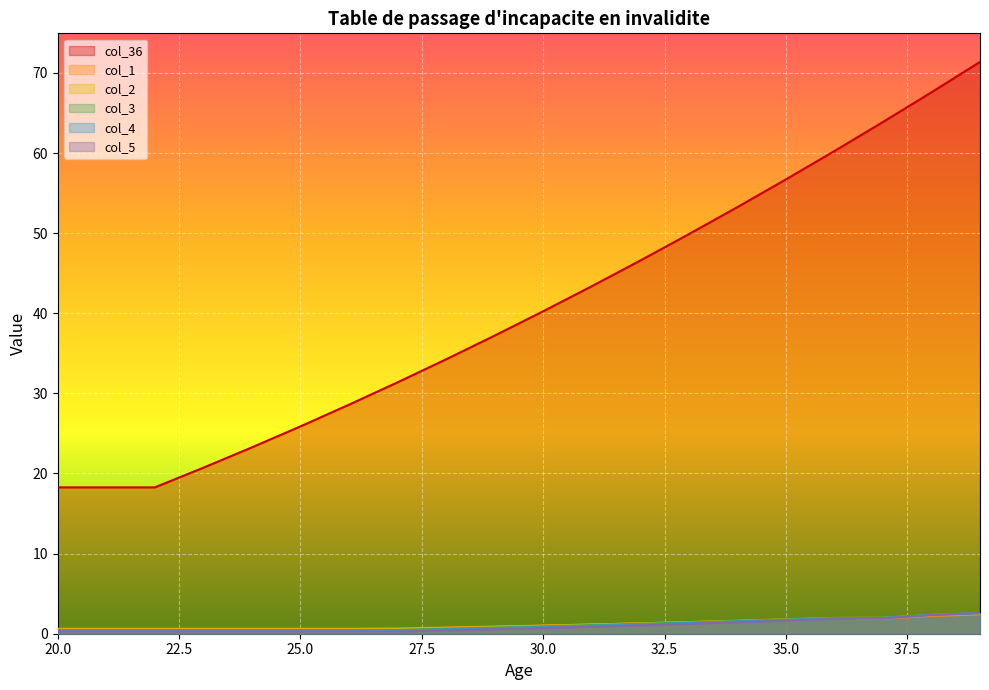

Reading left to right, list all the values displayed in this chart.

col_36: 20=18.3	21=18.3	22=18.3	23=20.7	24=23.3	25=25.9	26=28.6	27=31.4	28=34.3	29=37.2	30=40.2	31=43.4	32=46.6	33=49.9	34=53.2	35=56.7	36=60.2	37=63.9	38=67.6	39=71.4
col_1: 20=0.6	21=0.6	22=0.6	23=0.6	24=0.6	25=0.6	26=0.6	27=0.7	28=0.8	29=0.9	30=1.0	31=1.1	32=1.3	33=1.4	34=1.6	35=1.7	36=1.9	37=1.9	38=2.2	39=2.4
col_2: 20=0.5	21=0.5	22=0.5	23=0.5	24=0.5	25=0.5	26=0.5	27=0.6	28=0.7	29=0.9	30=1.0	31=1.1	32=1.3	33=1.5	34=1.6	35=1.8	36=2.0	37=2.0	38=2.3	39=2.5
col_3: 20=0.5	21=0.5	22=0.5	23=0.5	24=0.5	25=0.5	26=0.5	27=0.5	28=0.6	29=0.8	30=0.9	31=1.1	32=1.2	33=1.4	34=1.6	35=1.8	36=2.0	37=2.0	38=2.4	39=2.6
col_4: 20=0.4	21=0.4	22=0.4	23=0.4	24=0.4	25=0.4	26=0.4	27=0.4	28=0.5	29=0.7	30=0.8	31=1.0	32=1.2	33=1.3	34=1.5	35=1.7	36=1.9	37=2.0	38=2.4	39=2.6
col_5: 20=0.3	21=0.3	22=0.3	23=0.3	24=0.3	25=0.3	26=0.3	27=0.3	28=0.4	29=0.6	30=0.7	31=0.9	32=1.0	33=1.2	34=1.4	35=1.6	36=1.9	37=1.9	38=2.3	39=2.6